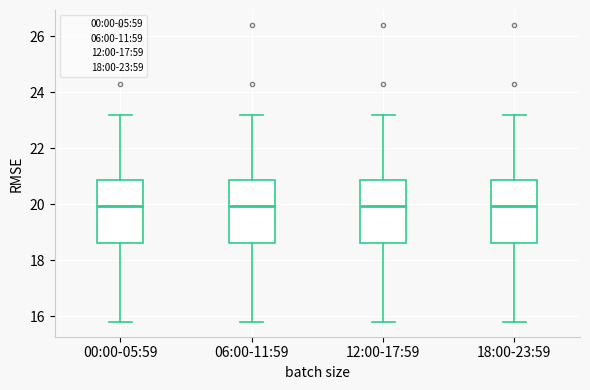

Reading left to right, read every box against the y-axis: the position of its median line, the range the box covers, and the ends of its whiskers. The values are not printed on the chart, so give them approximately, as read against the axis.

00:00-05:59: median 20.0, box 18.6 to 20.8, whiskers 15.8 to 23.2
06:00-11:59: median 20.0, box 18.6 to 20.8, whiskers 15.8 to 23.2
12:00-17:59: median 20.0, box 18.6 to 20.8, whiskers 15.8 to 23.2
18:00-23:59: median 20.0, box 18.6 to 20.8, whiskers 15.8 to 23.2